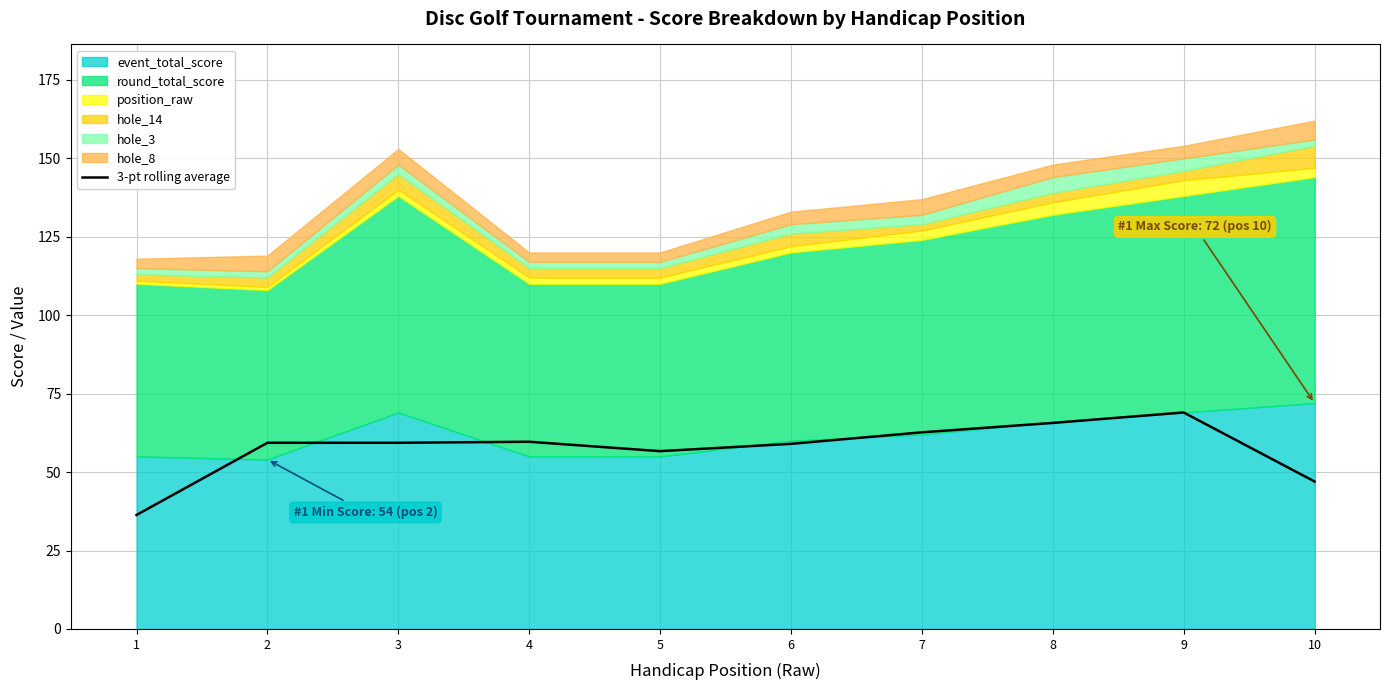

The value of 3-pt rolling average at 5 is 56.7. True or false?

True